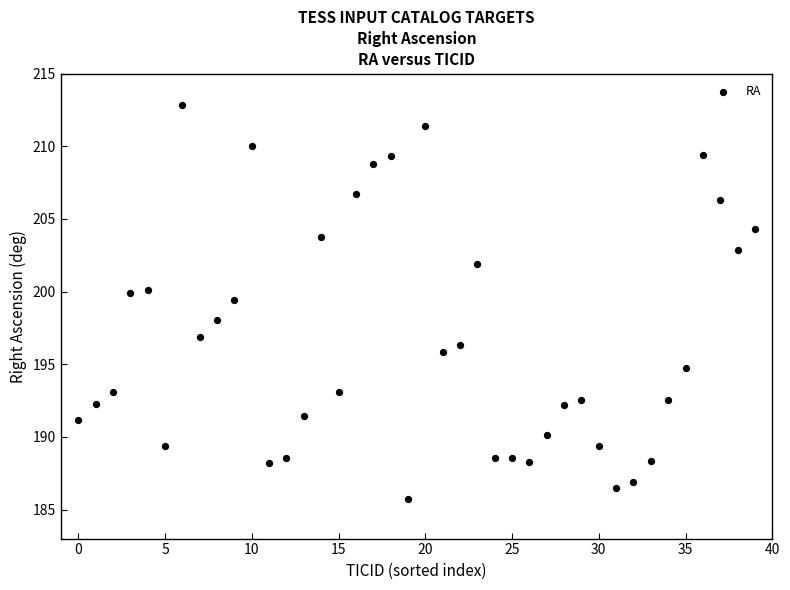

What Y value in the scatter plot is closest to 199?

199.4